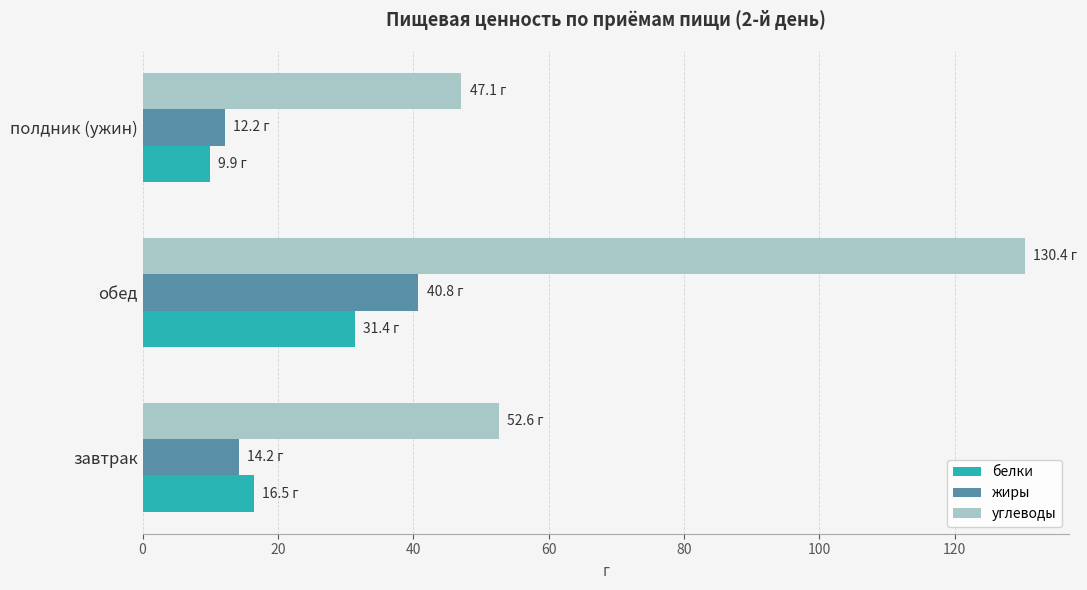

Which series changed the most between обед and полдник (ужин)?

углеводы